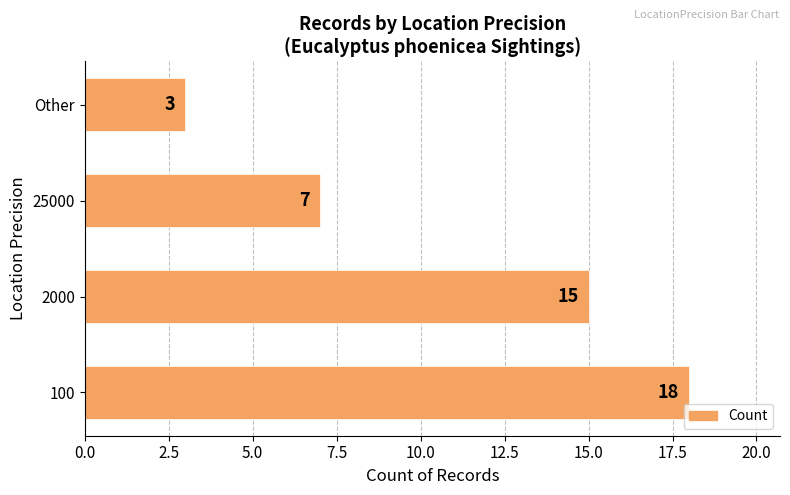

Which has a higher value, 2000 or 100?

100